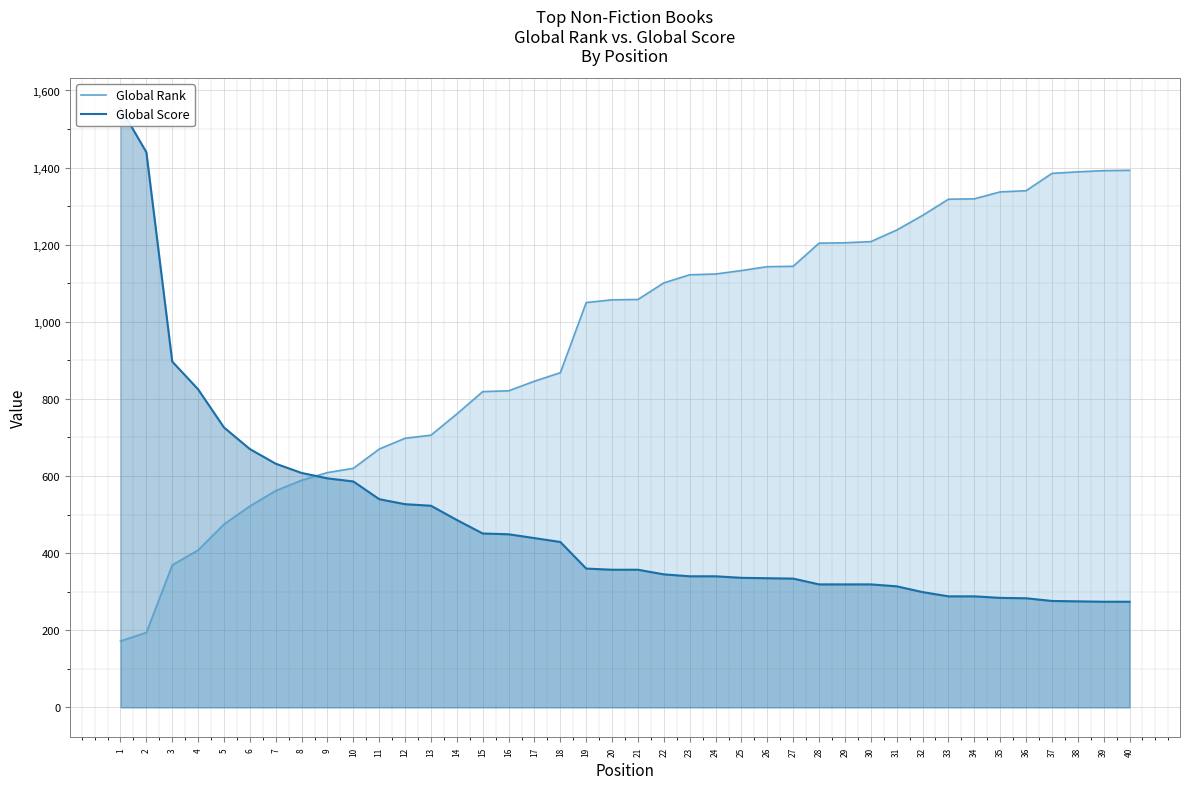

What is the sum of all Global Rank values?

37645